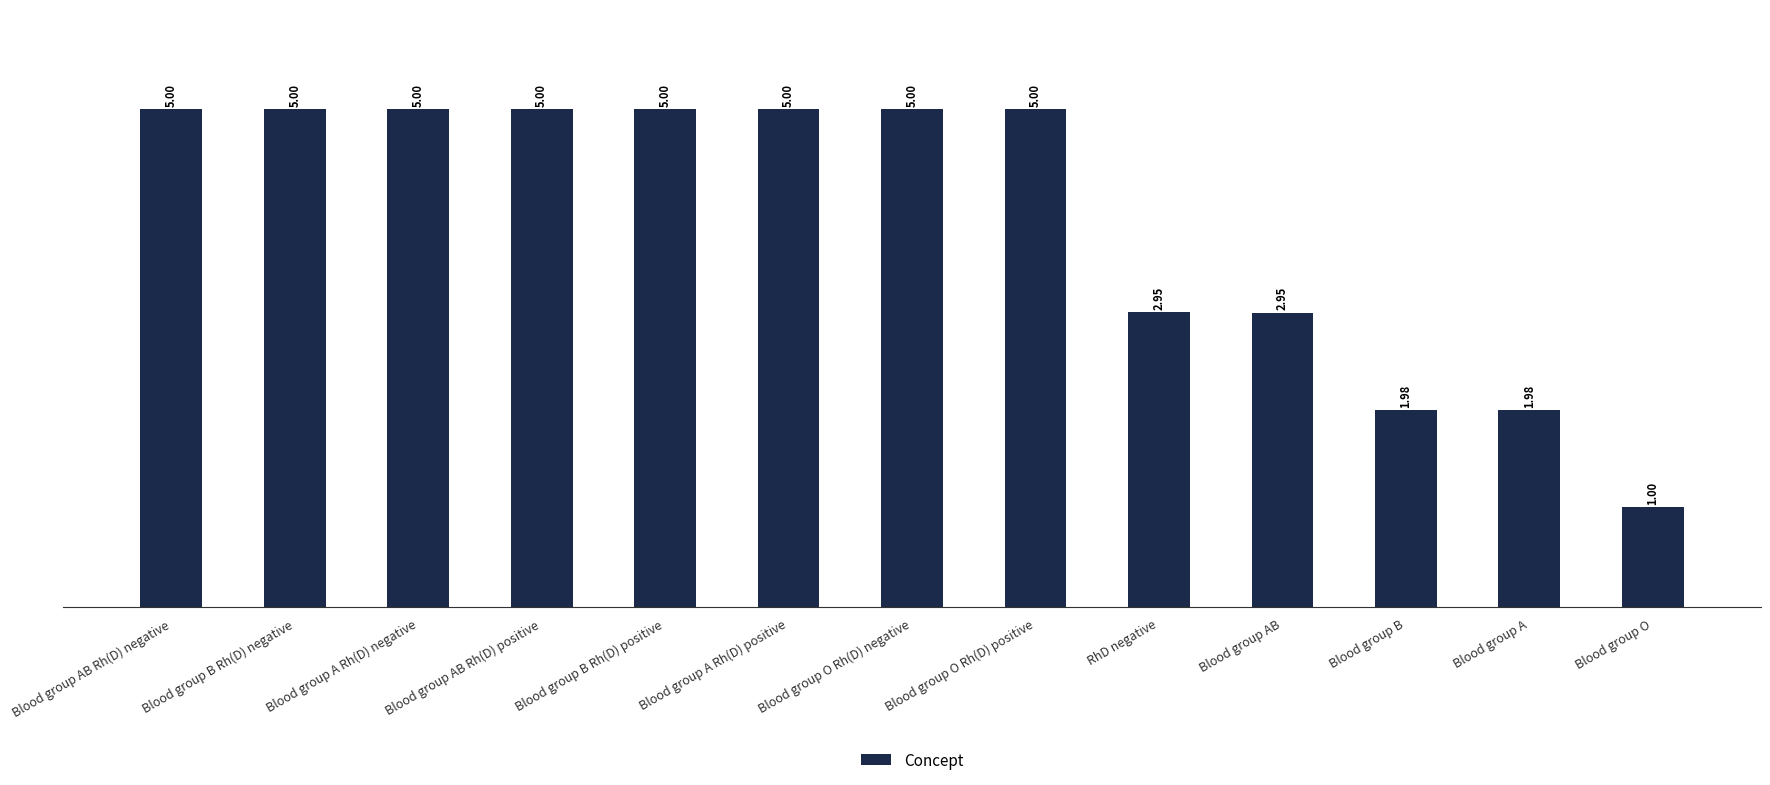

What is the ratio of the value at Blood group AB to the value at Blood group A Rh(D) negative?

0.6